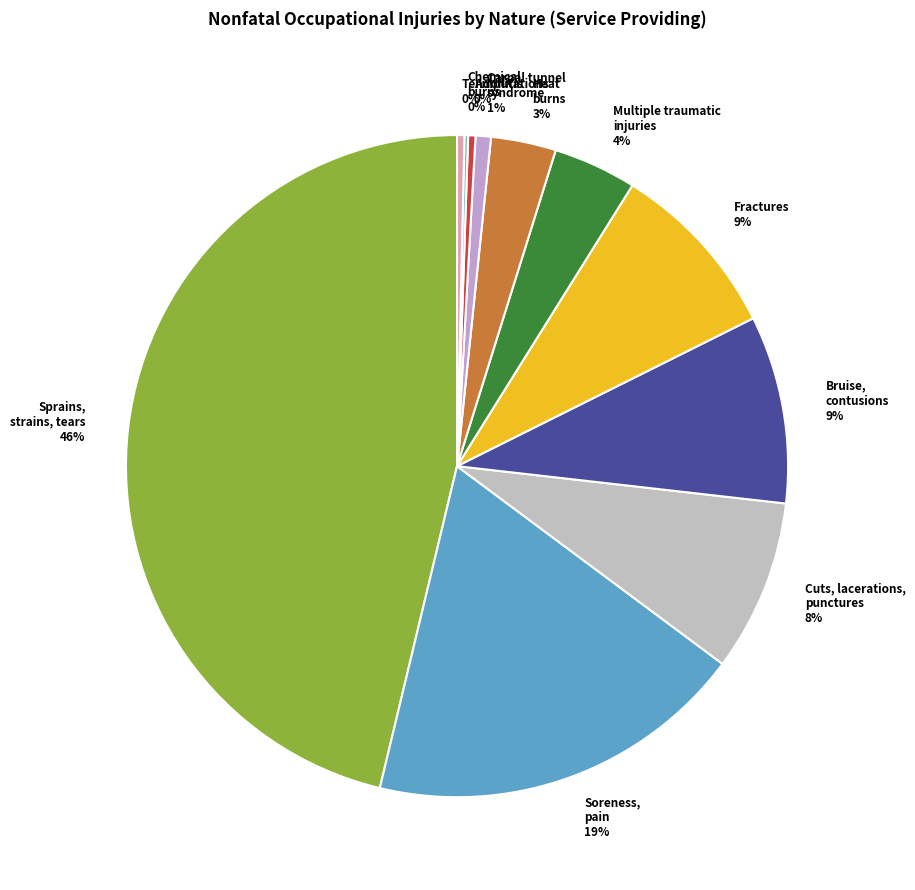

What is the smallest slice in the pie chart?

Chemical burns and corrosions